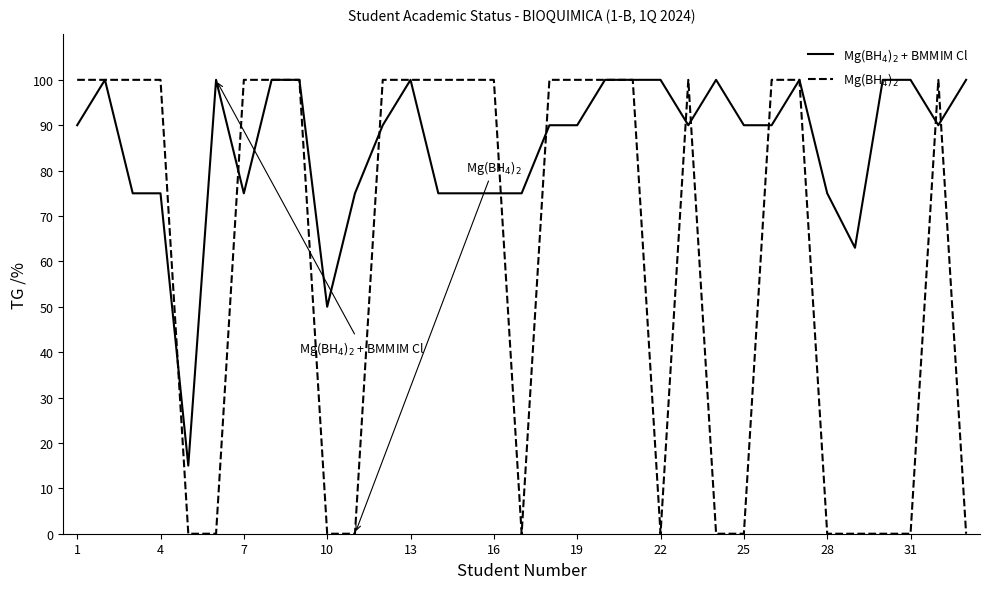

What is the maximum value shown in the chart?

100